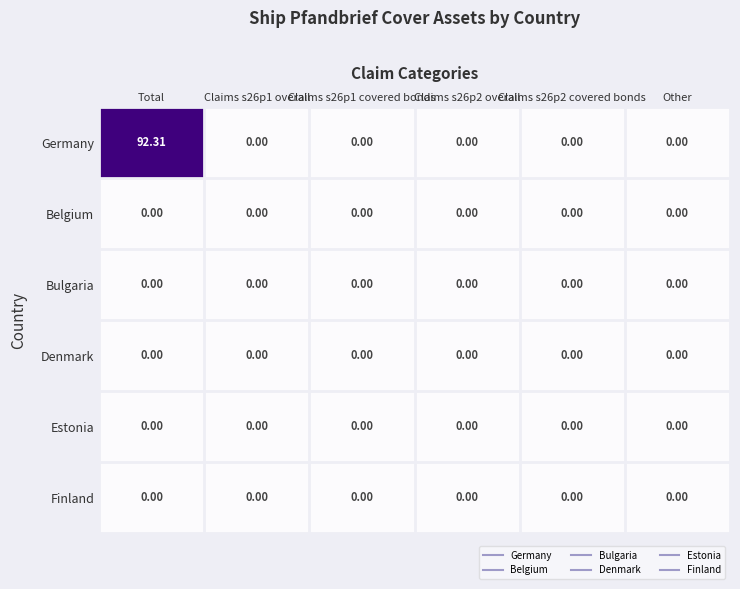

At how many categories does at least one series exceed 40?

1